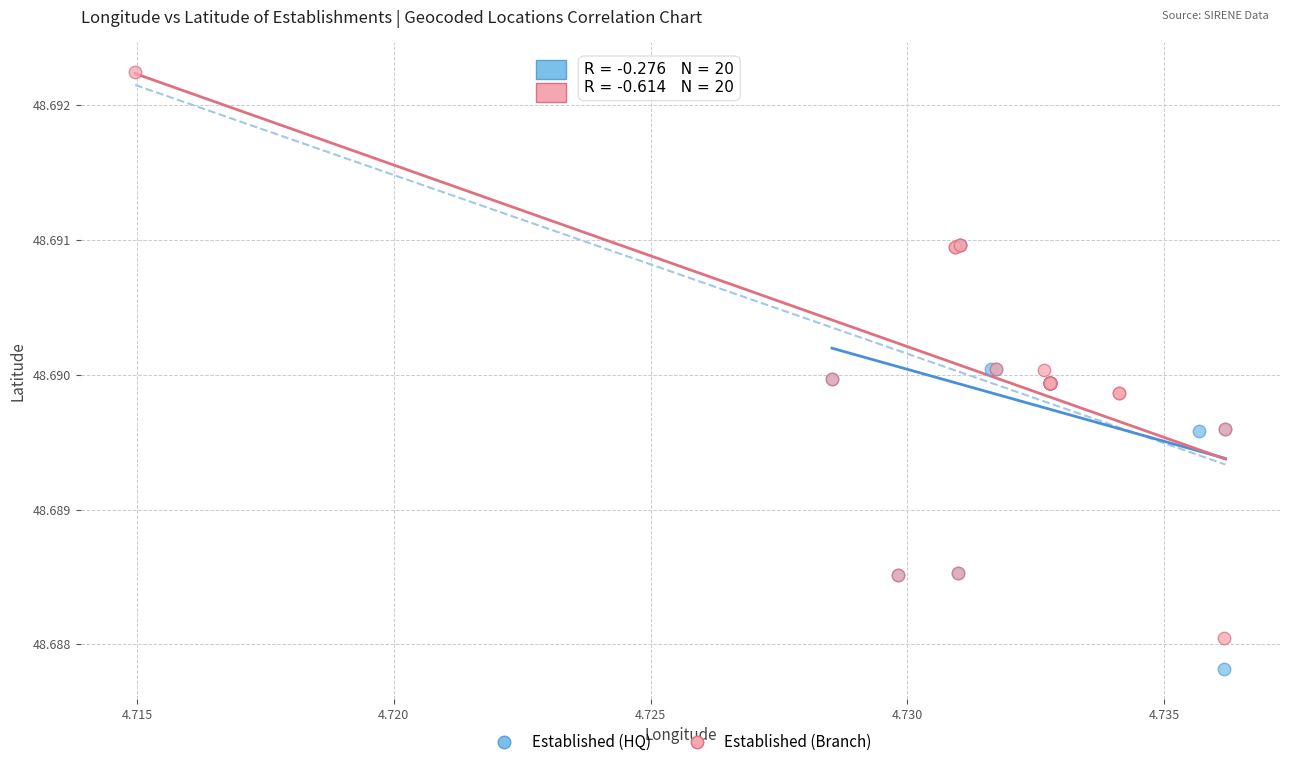

Which series contains the highest Y value?

Established (Branch)